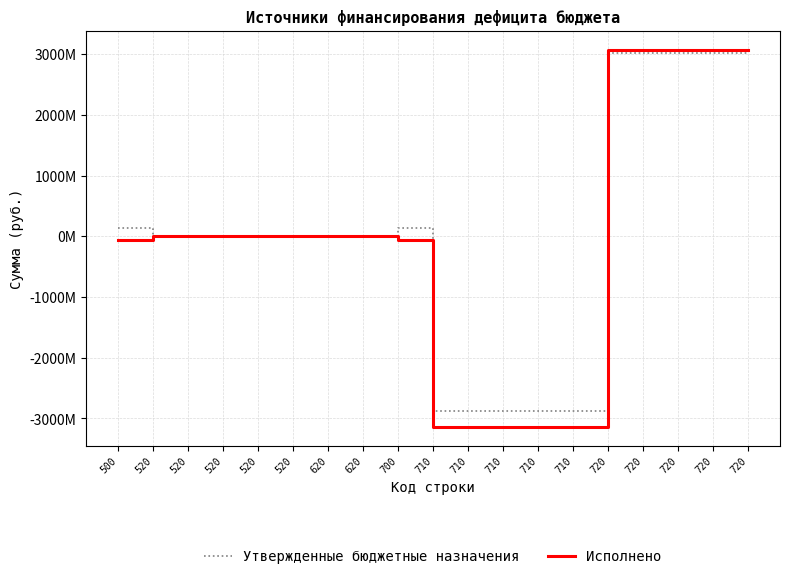

At which label does Утвержденные бюджетные назначения reach its minimum?

710